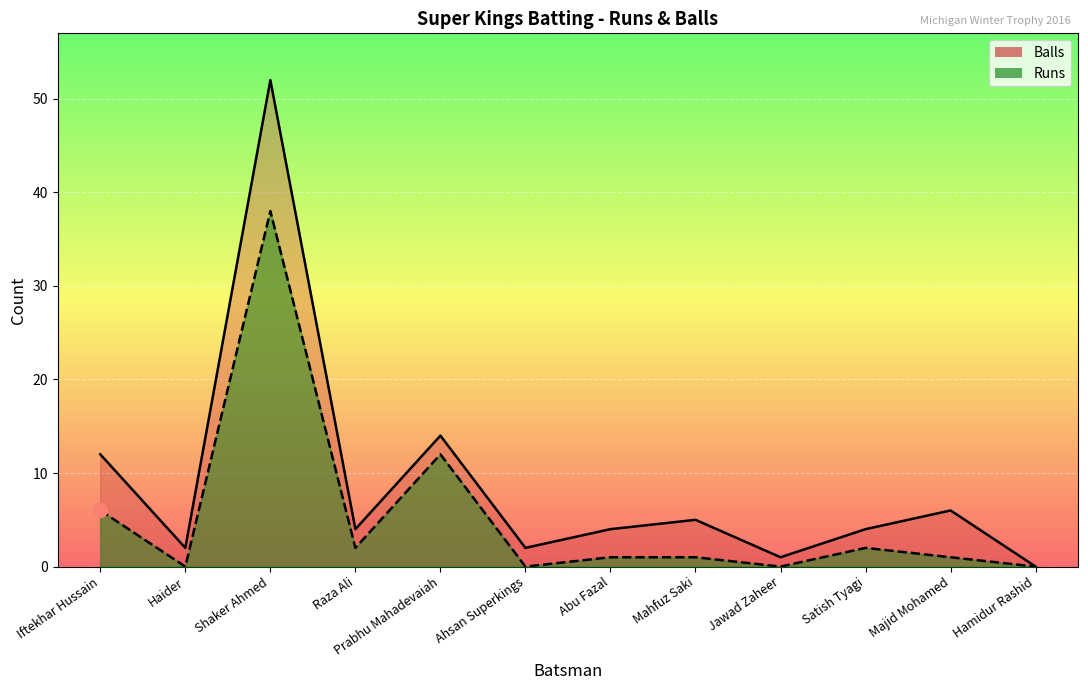

How many lines are shown in the chart?

2